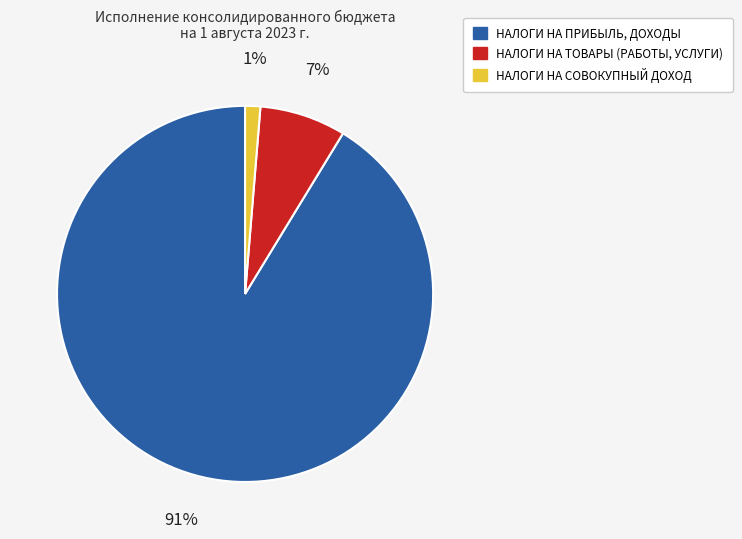

Does any single category account for the majority?

Yes